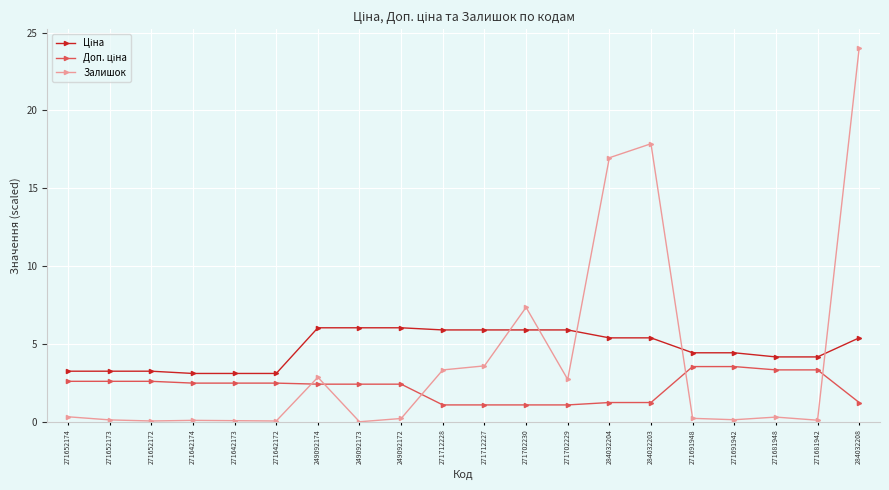

Which series has the largest range (max minus min)?

Залишок